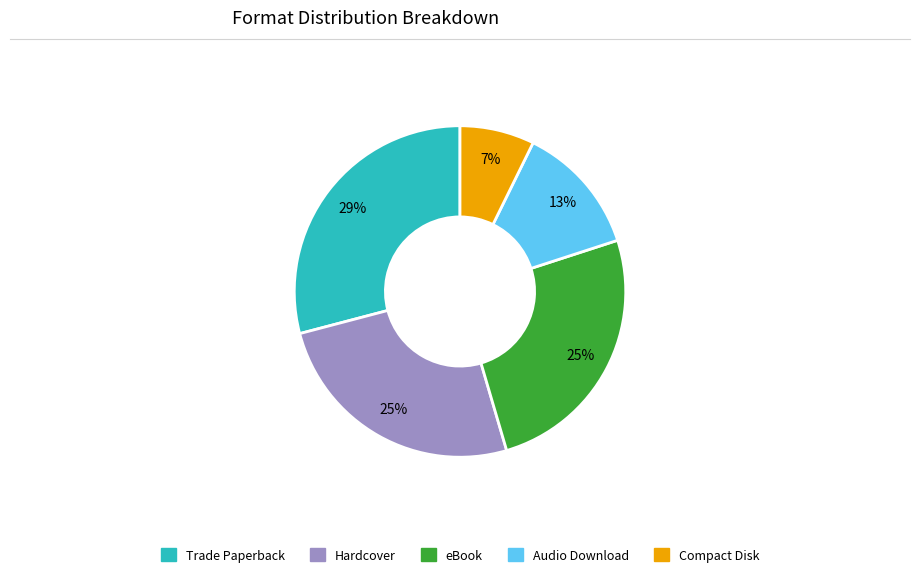

To the nearest percent, what portion does Compact Disk represent?

7%